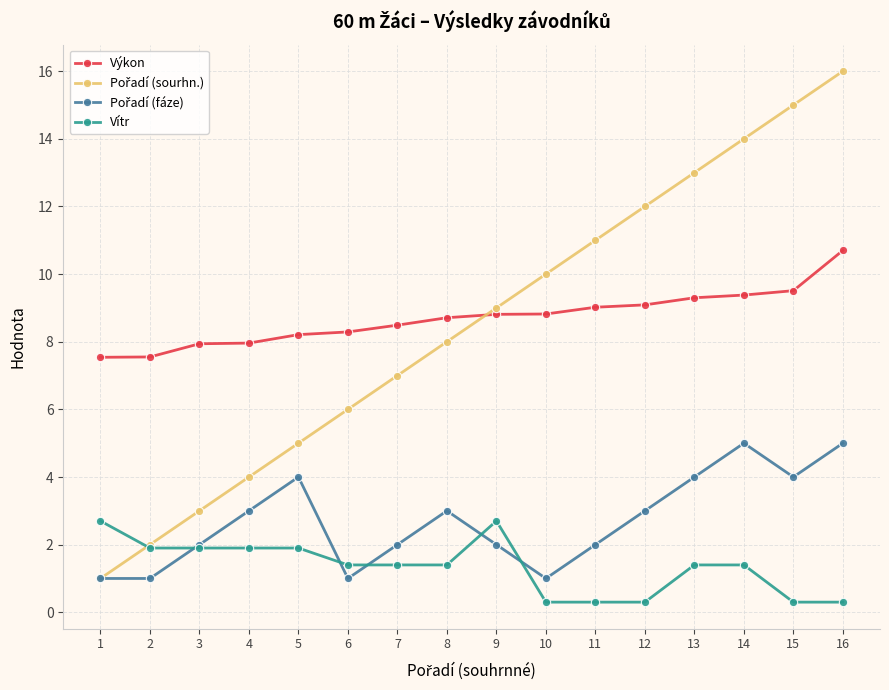

What is the maximum value for Výkon?

10.7